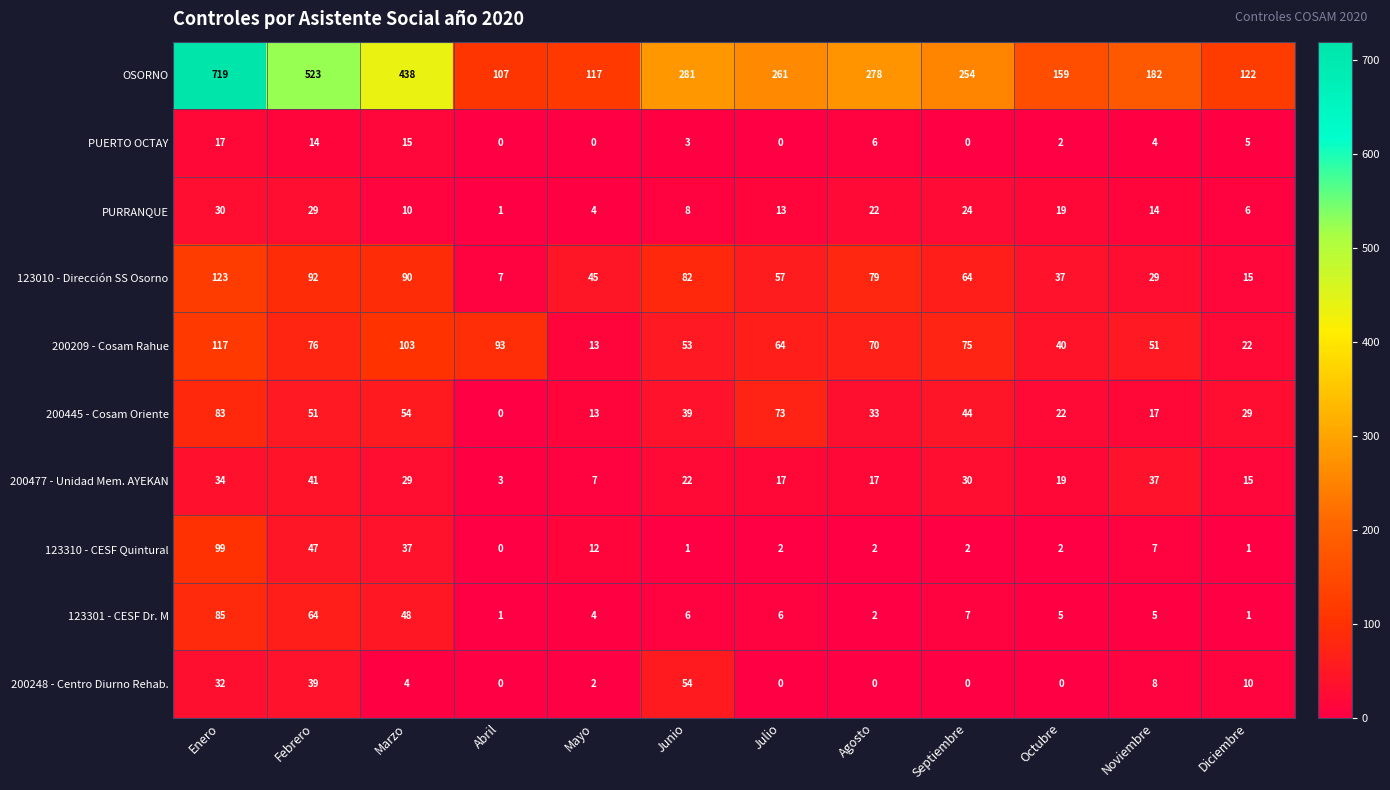

At which category is the sum across all series the highest?

Enero